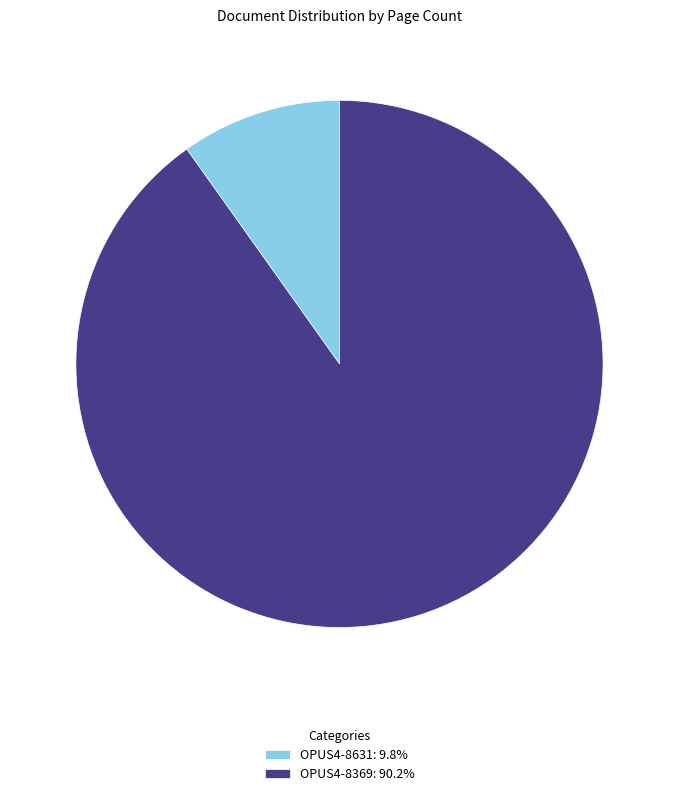

Between OPUS4-8369 and OPUS4-8631, which is larger?

OPUS4-8369